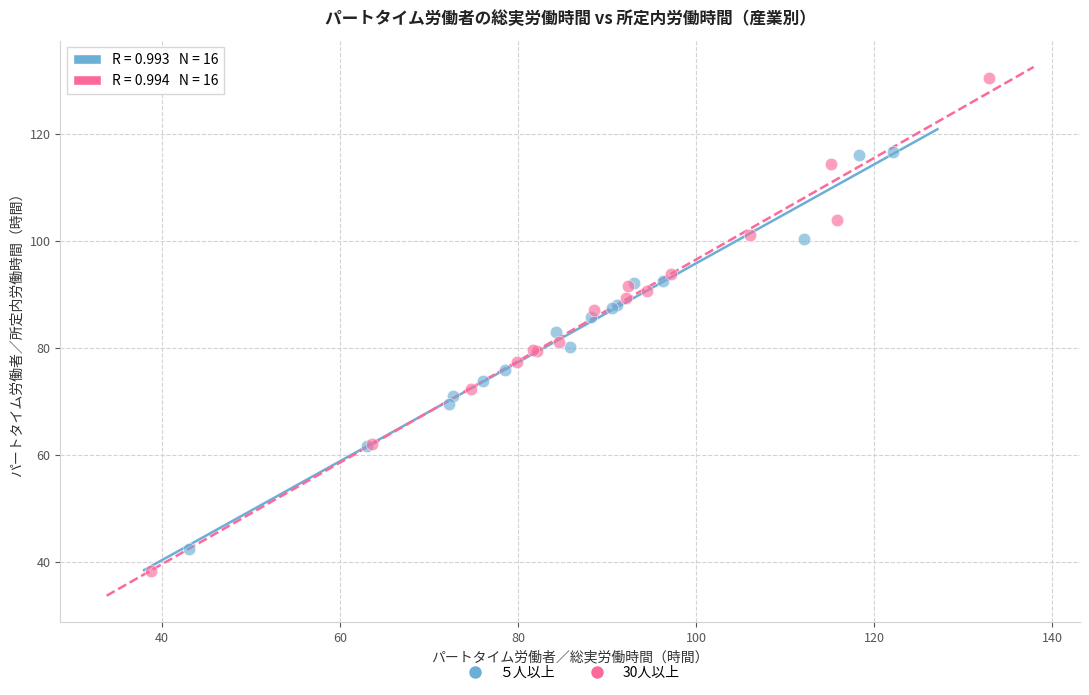

Which series reaches the maximum Y coordinate?

30人以上